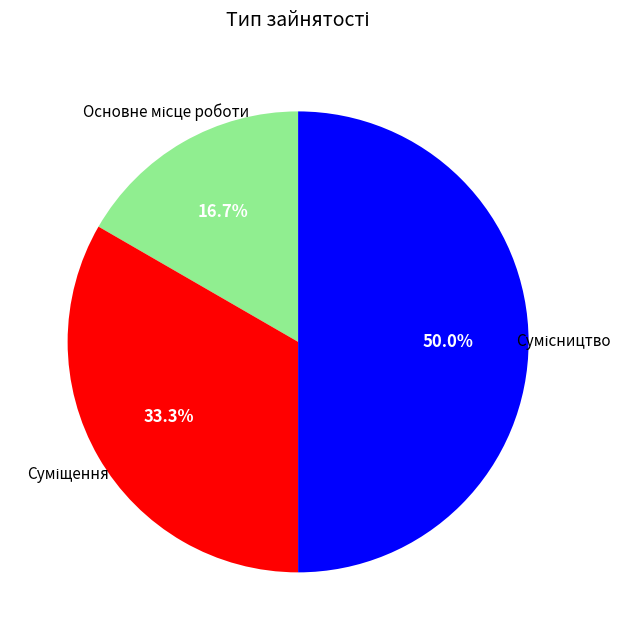

Which slice is the largest?

Сумісництво